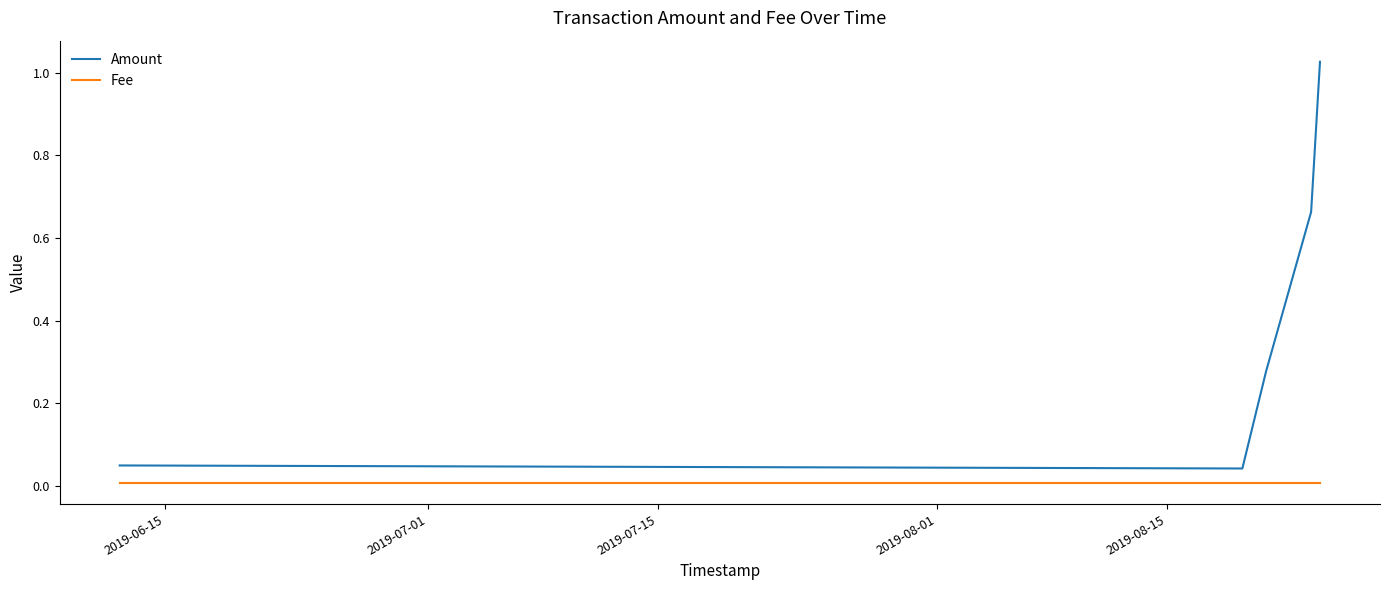

Which series has the largest total across all categories?

Amount